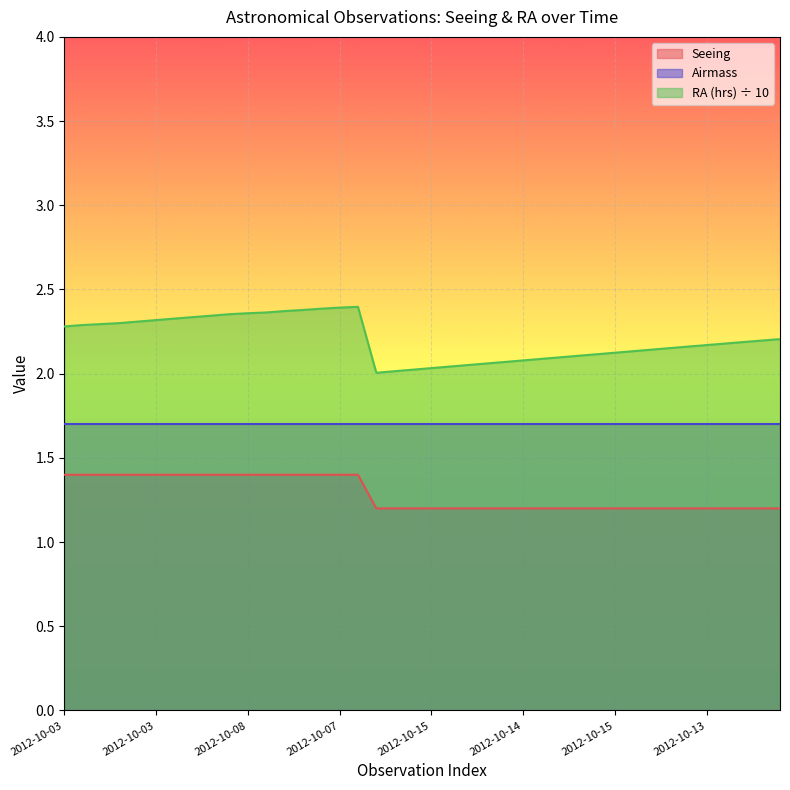

How many Seeing values are between 1 and 2?

40